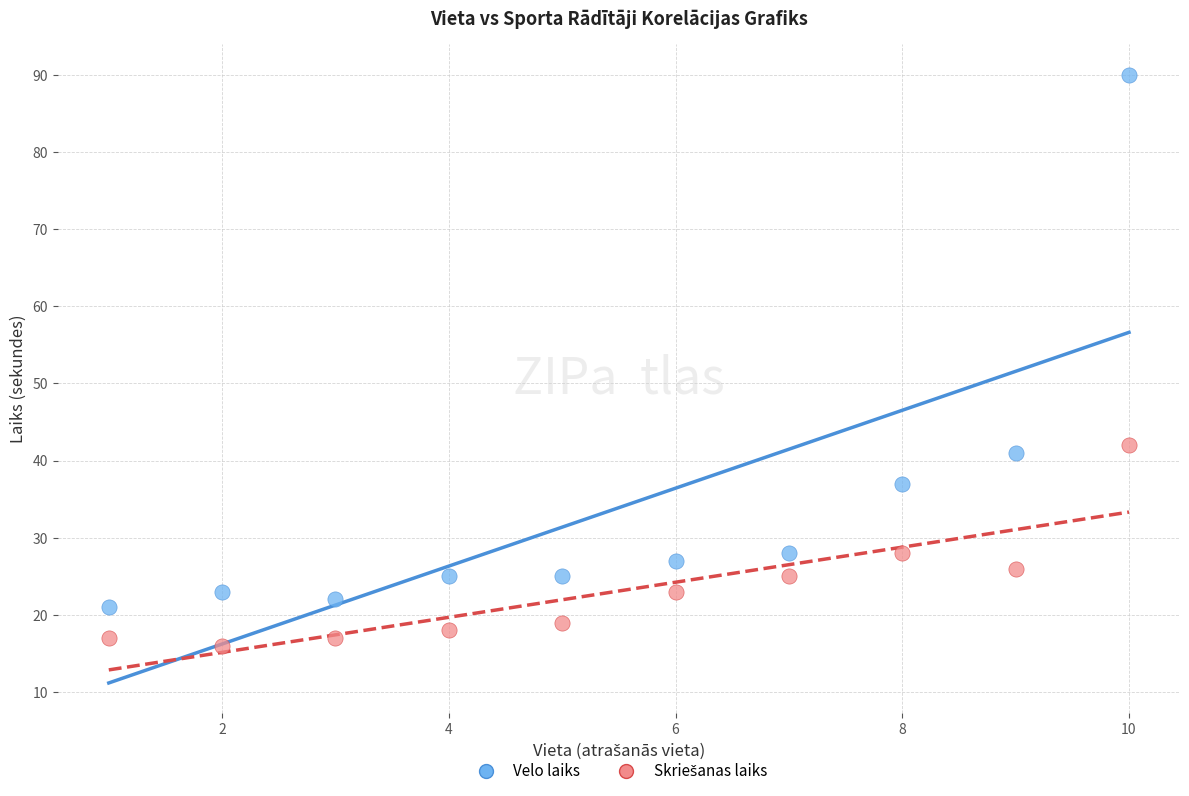

Across all data points, what is the range of X values (max minus min)?

9